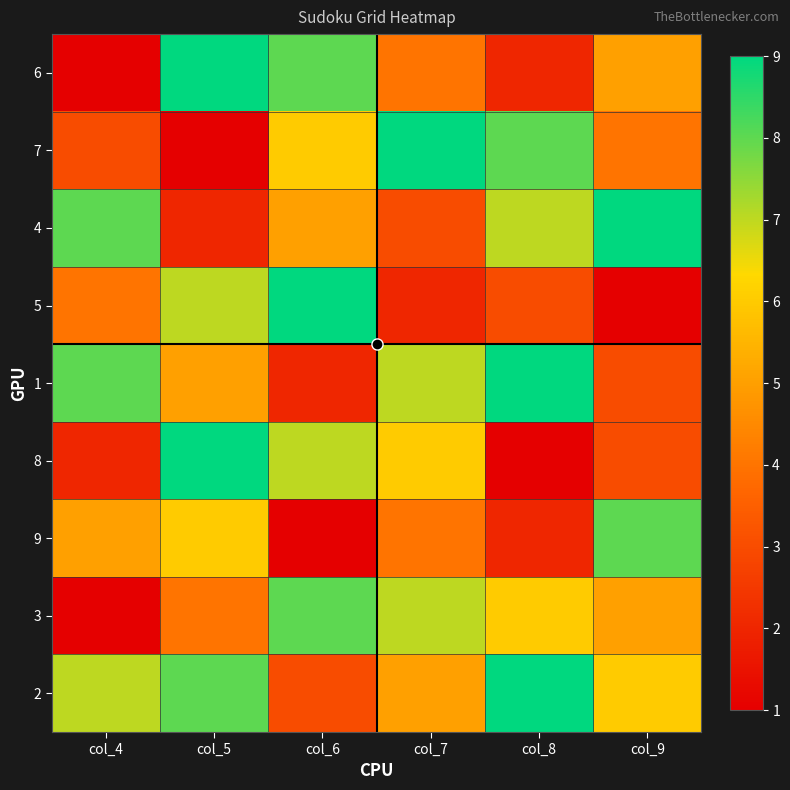

How many categories are shown in the chart?

6